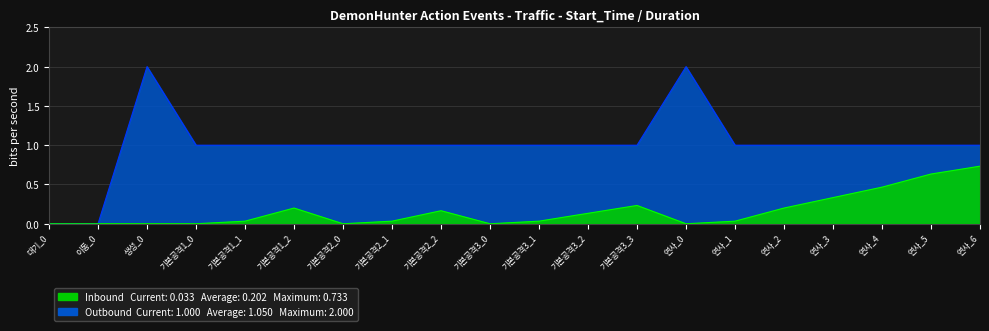

True or false: Outbound (Duration) and Inbound (Start_Time) intersect in this chart.

False